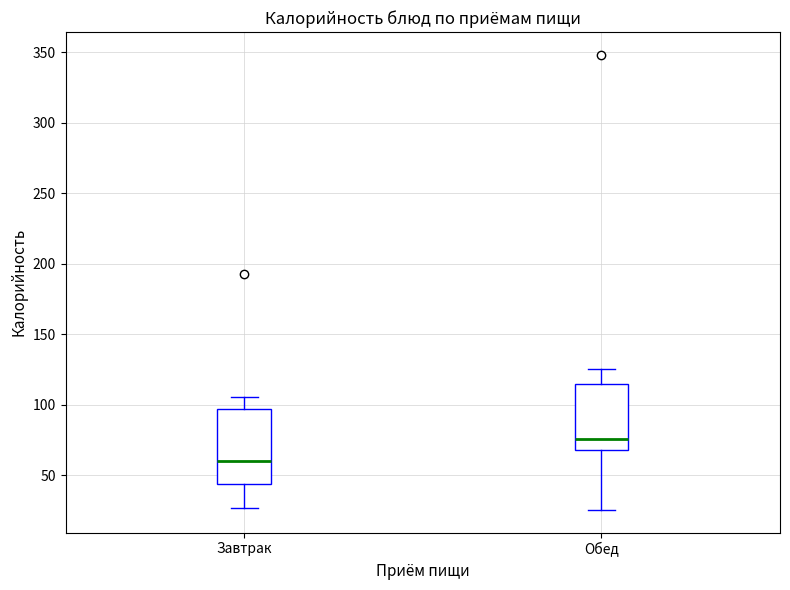

Where does the upper whisker of the box for Завтрак end on the y-axis? The values are not printed on the chart, so give them approximately, as read against the axis.

105